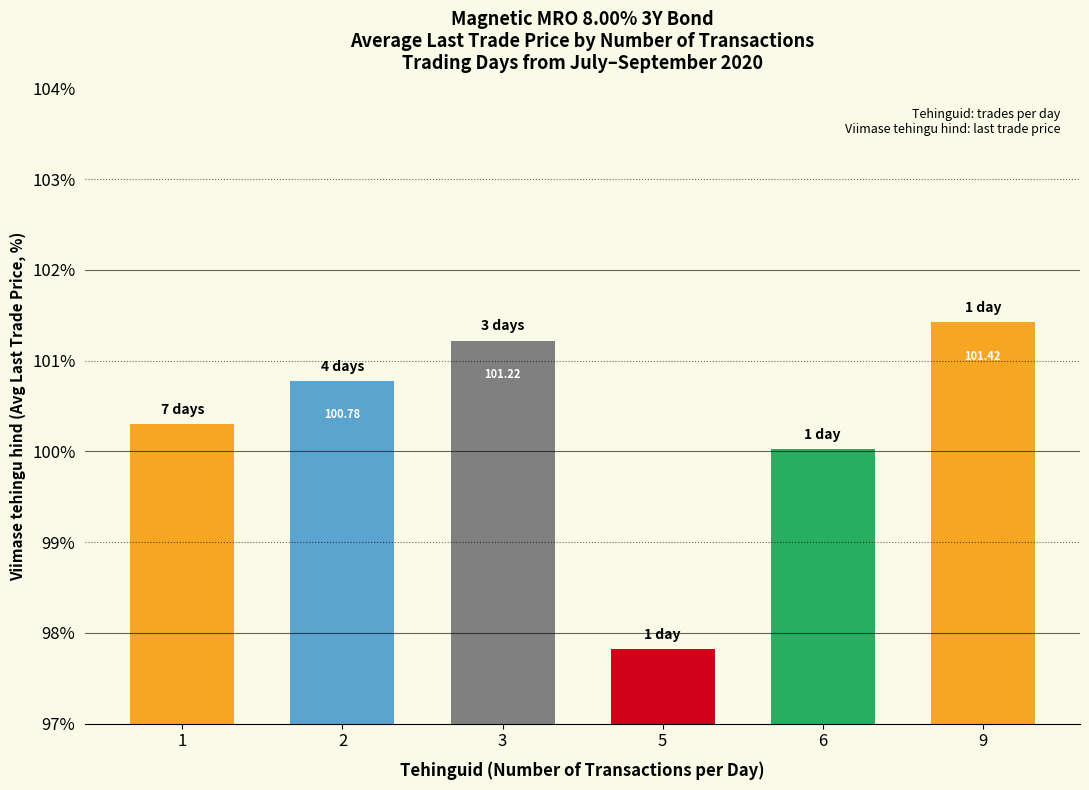

Approximately how many times larger is the value at 2 compared to 9?

1.0